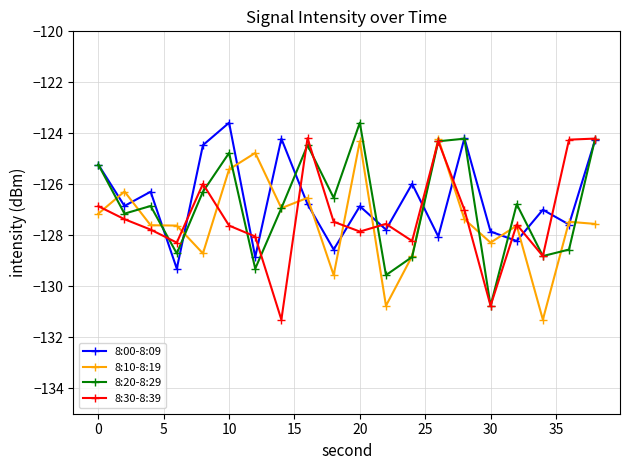

What is the value of the 8:20-8:29 point at the 7th from the left?

-129.3